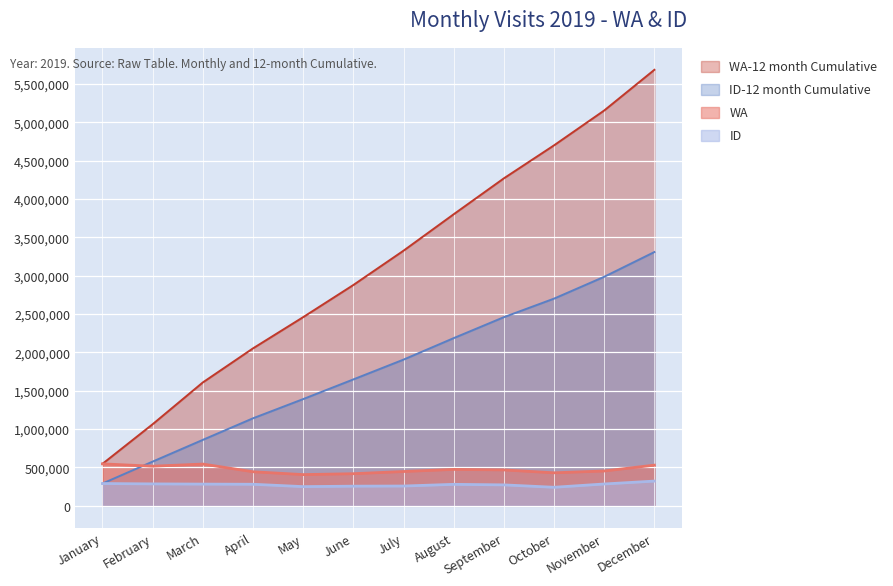

Where is WA-12 month Cumulative nearest to the value 3115735?

July